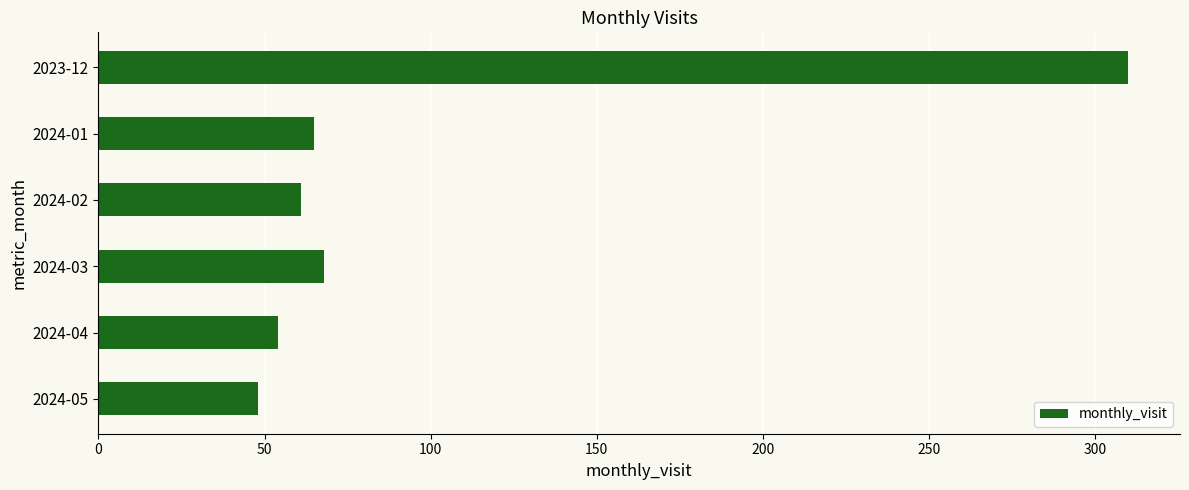

Is it true that the value at 2023-12 is 310?

True